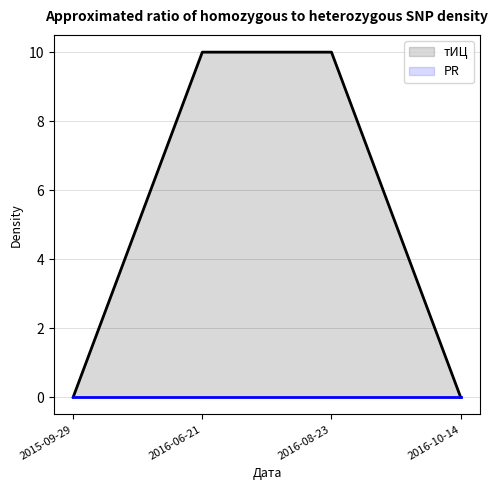

True or false: the data has more than 1 interior local peaks.

False